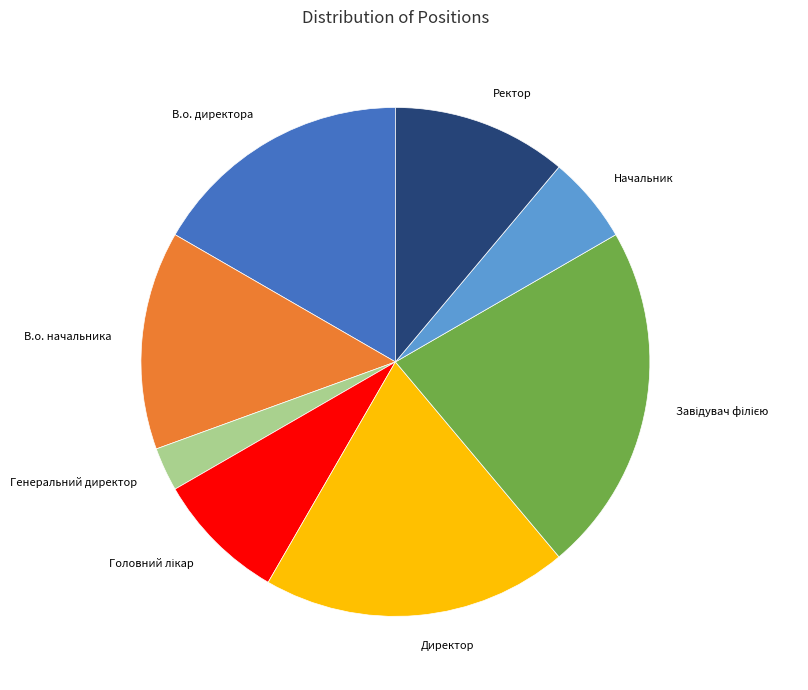

Is В.о. директора the majority of the pie?

No